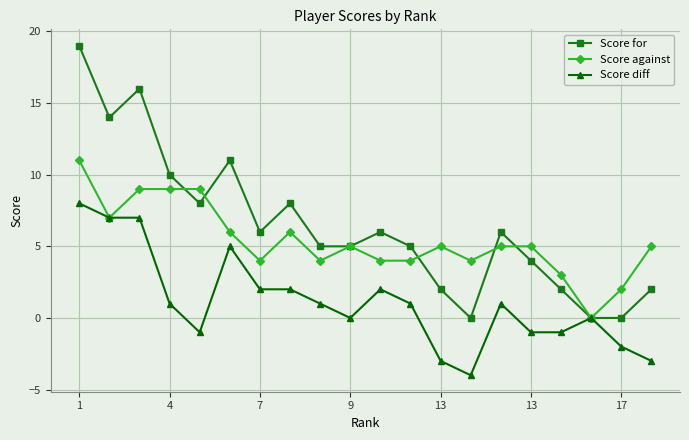

What is the minimum value shown in the chart?

-4